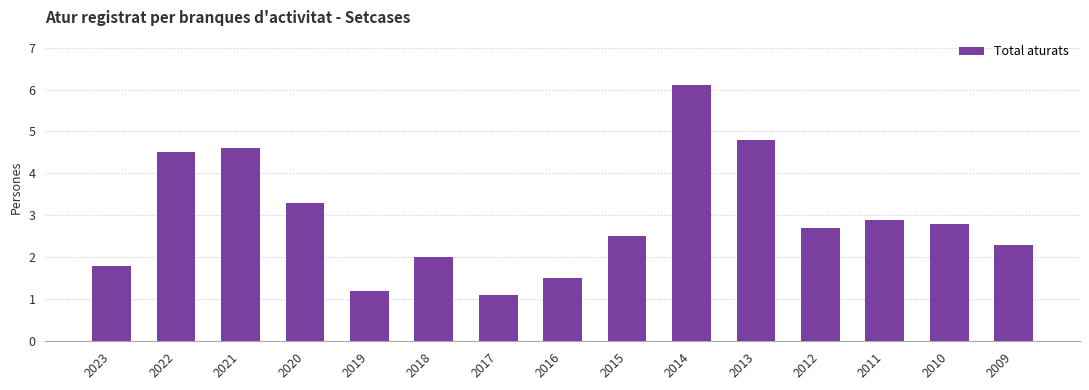

Reading right to left, list all the values displayed in this chart.

2.3	2.8	2.9	2.7	4.8	6.1	2.5	1.5	1.1	2.0	1.2	3.3	4.6	4.5	1.8